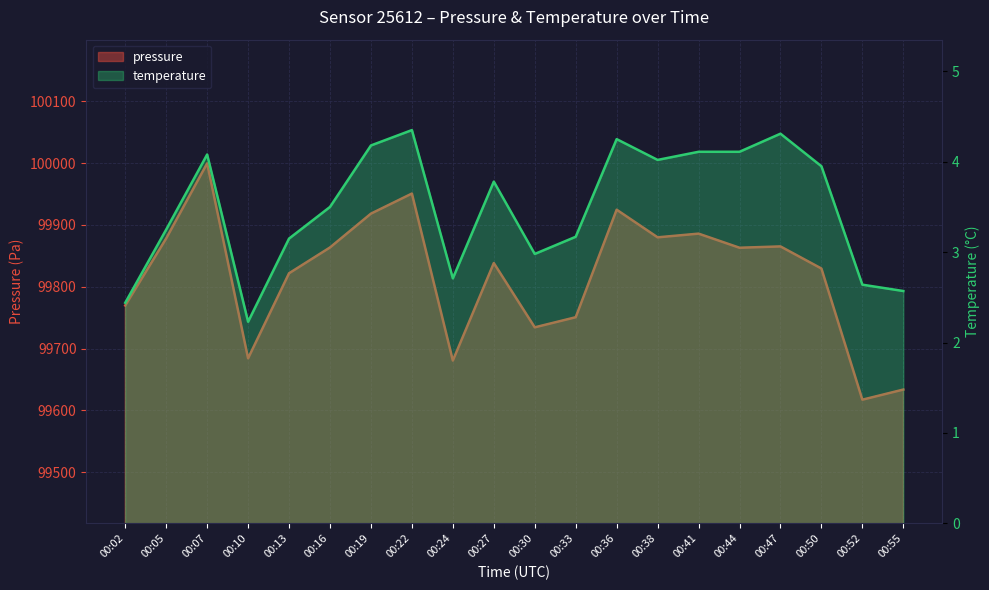

The temperature series shows 4.1 at 00:07. True or false?

True